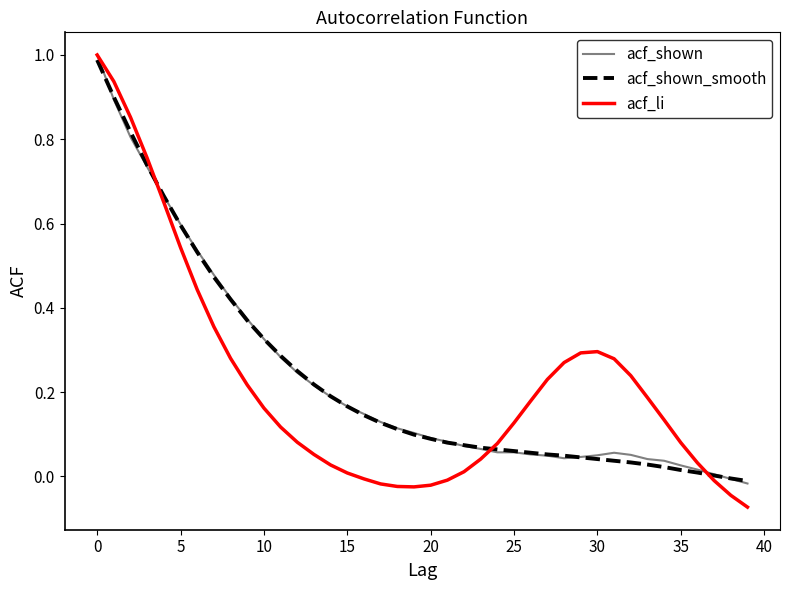

Does the chart display data point markers on the line(s)?

No